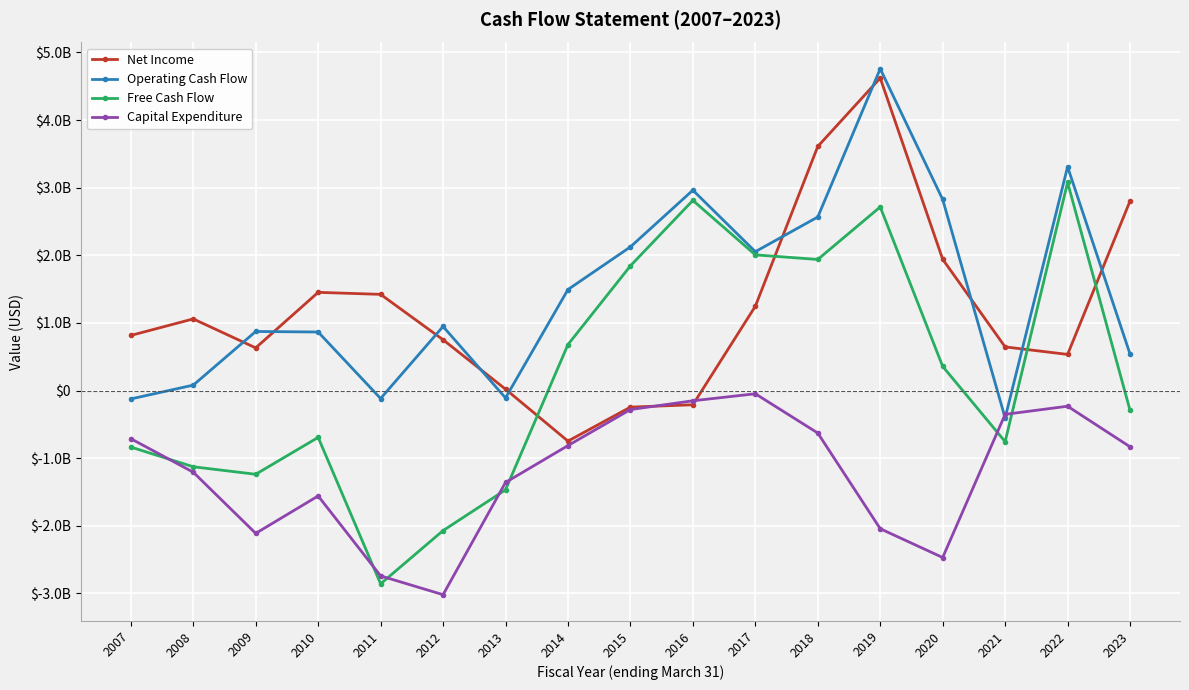

Reading left to right, list all the values displayed in this chart.

Net Income: 2007=815400000	2008=1059545000	2009=631445000	2010=1452373000	2011=1422654000	2012=751513000	2013=20856000	2014=-747219000	2015=-244788000	2016=-209940000	2017=1246658000	2018=3609692000	2019=4621377000	2020=1941452000	2021=645613000	2022=534653000	2023=2802500000
Operating Cash Flow: 2007=-123663000	2008=80318000	2009=873657000	2010=865984000	2011=-117355000	2012=947754000	2013=-108738000	2014=1493819000	2015=2124748000	2016=2963051000	2017=2053916000	2018=2566647000	2019=4758250000	2020=2825852000	2021=-404092000	2022=3308779000	2023=539700000
Free Cash Flow: 2007=-835325000	2008=-1126883000	2009=-1237786000	2010=-692458000	2011=-2857957000	2012=-2070599000	2013=-1467642000	2014=680395000	2015=1844079000	2016=2812003000	2017=2006702000	2018=1938784000	2019=2715202000	2020=357282000	2021=-755507000	2022=3077178000	2023=-291800000
Capital Expenditure: 2007=-711662000	2008=-1207201000	2009=-2111443000	2010=-1558442000	2011=-2740602000	2012=-3018353000	2013=-1358904000	2014=-813424000	2015=-280669000	2016=-151048000	2017=-47214000	2018=-627863000	2019=-2043048000	2020=-2468570000	2021=-351415000	2022=-231601000	2023=-831500000